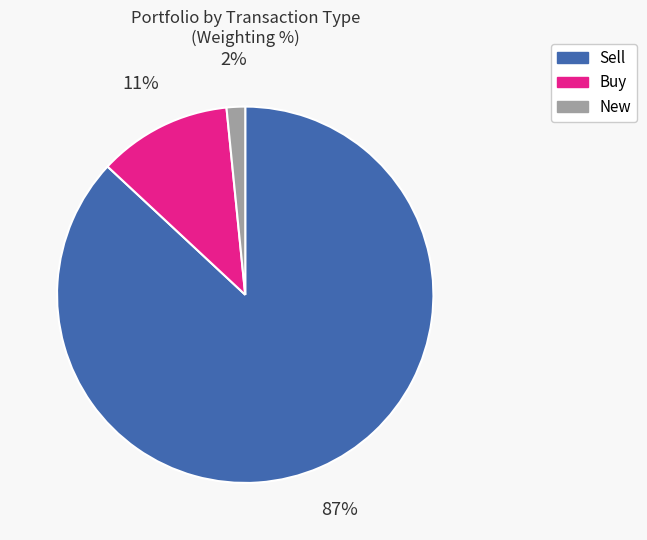

To the nearest percent, what is the difference between the largest and smallest slice percentages?

85%